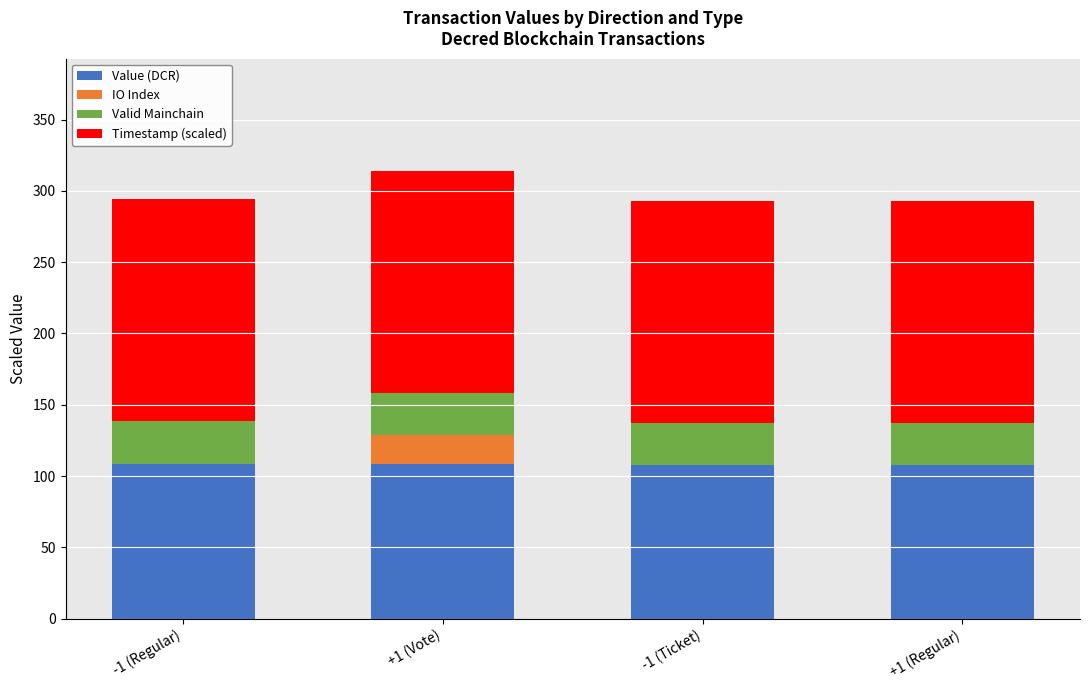

What is the total value across all series at +1 (Vote)?

314.2